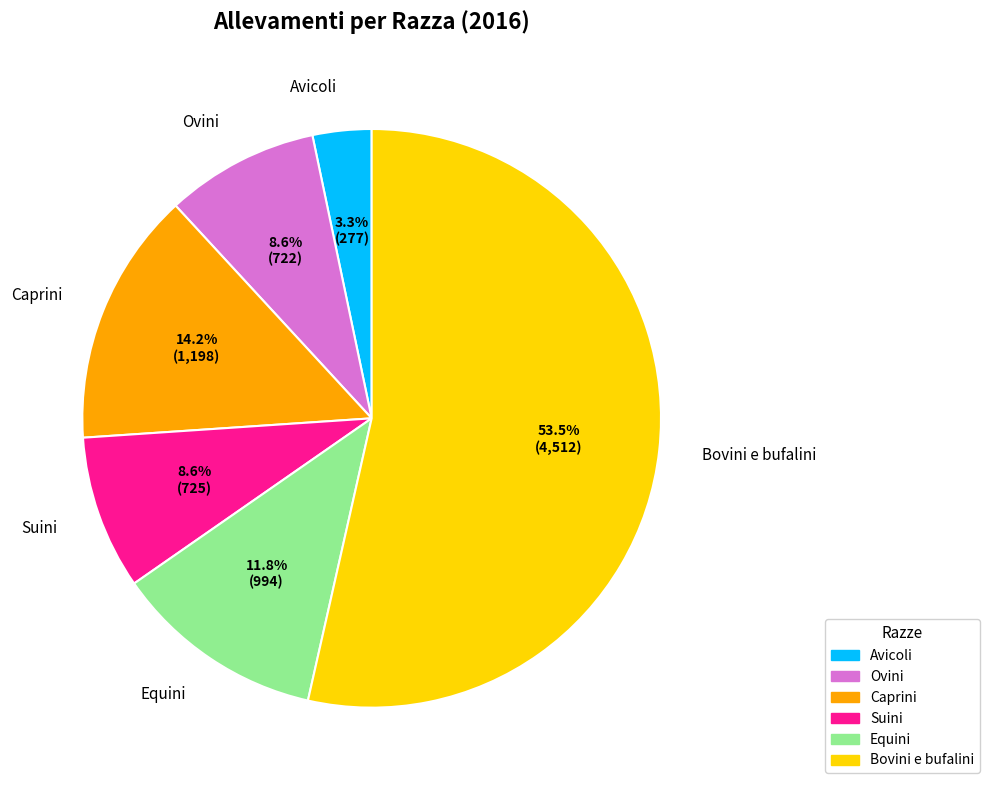

What is the ratio of the value at Bovini e bufalini to the value at Ovini?

6.2